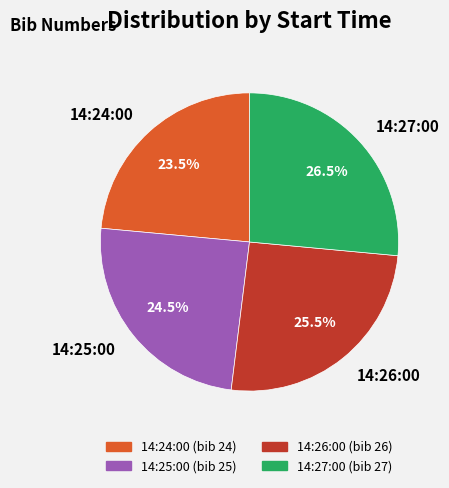

To the nearest percent, what is the difference between the 14:25:00 and 14:27:00 slice percentages?

2%